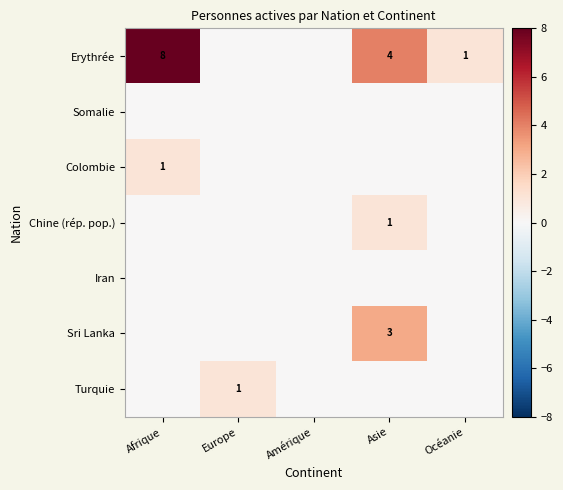

Which category has the lowest value across all series?

Europe